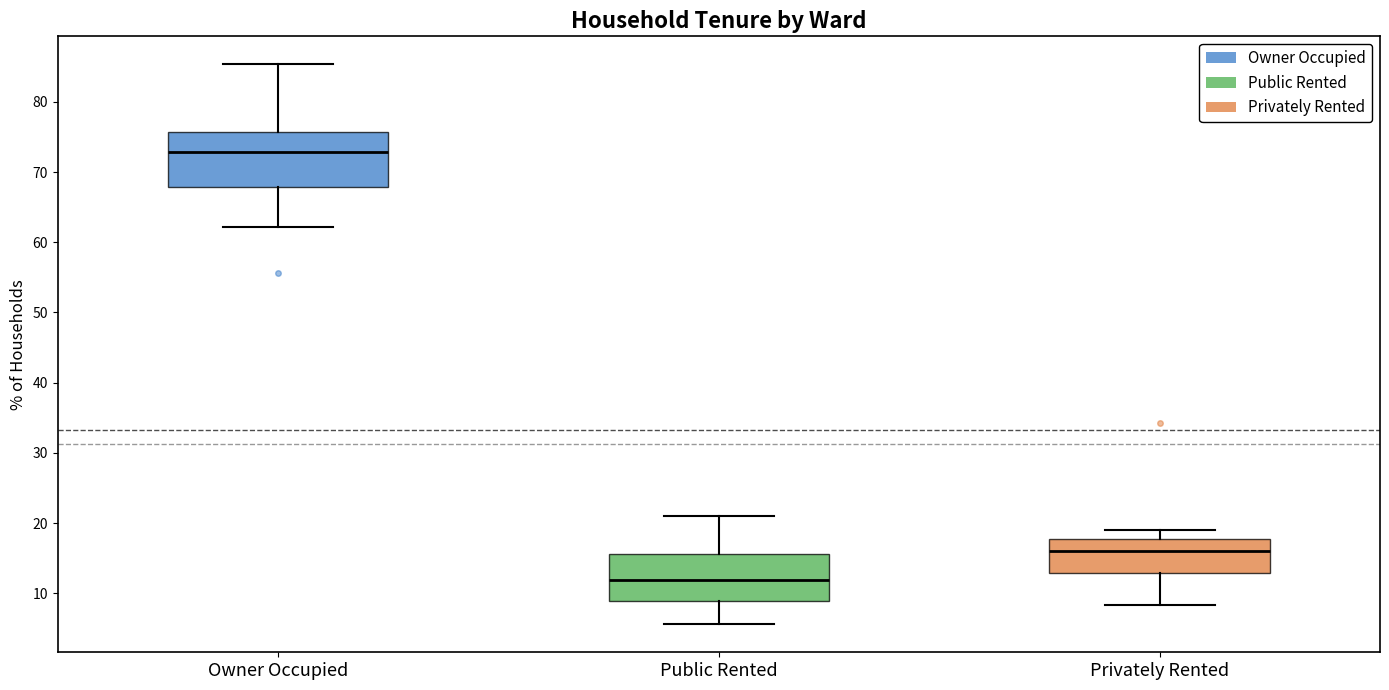

Reading left to right, transcribe this box plot: for each box, give where its median line is, the range the box spans, and where its two whiskers end, as read against the y-axis. The values are not printed on the chart, so give them approximately, as read against the axis.

Owner Occupied: median 73, box 68 to 76, whiskers 62 to 85
Public Rented: median 12, box 9 to 16, whiskers 6 to 21
Privately Rented: median 16, box 13 to 18, whiskers 8 to 19